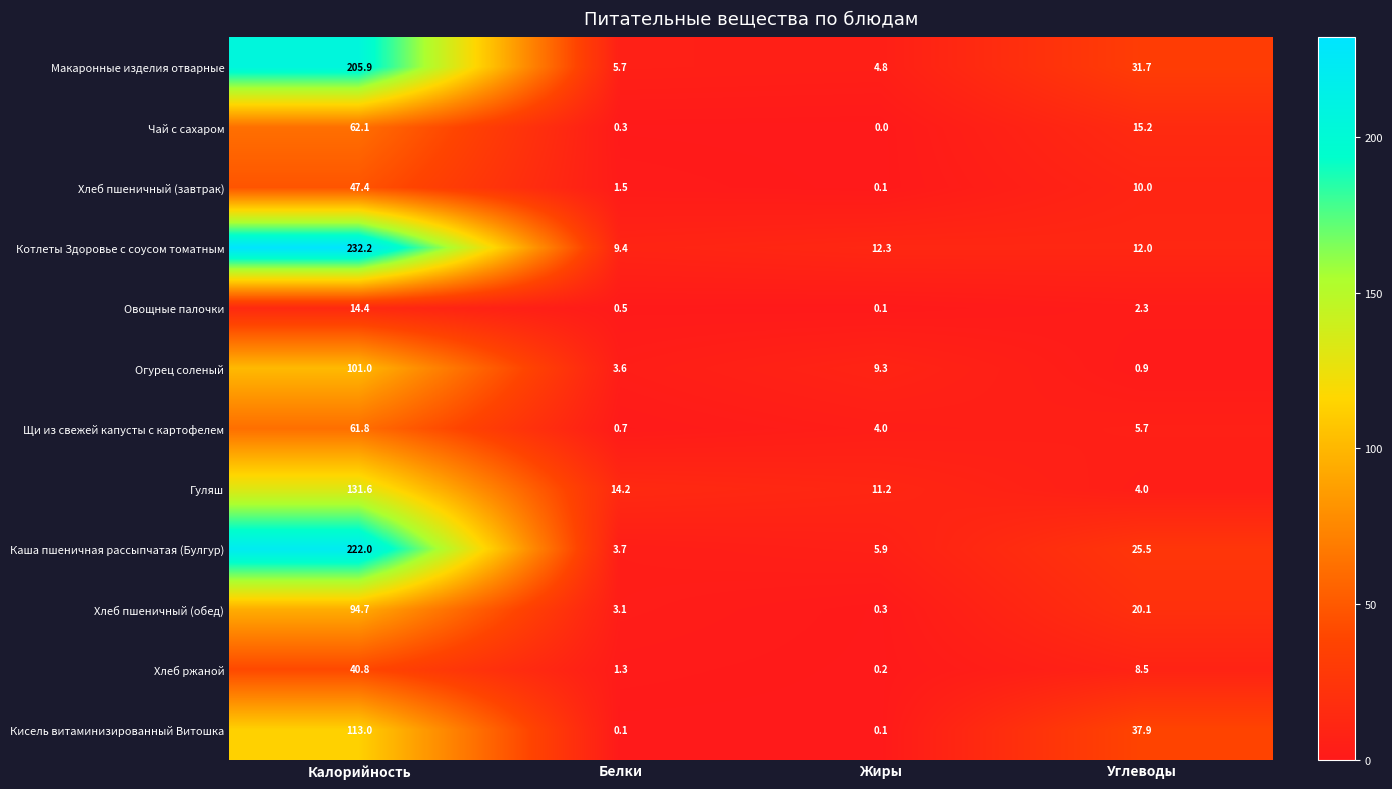

True or false: Щи из свежей капусты с картофелем has a value of 0.7 at Белки.

True